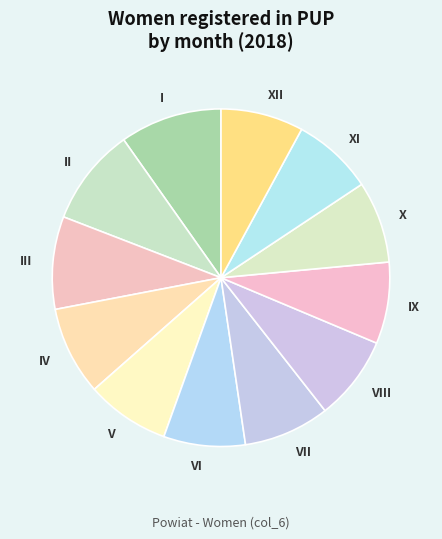

Do VIII and IV together represent more than half of the pie?

No